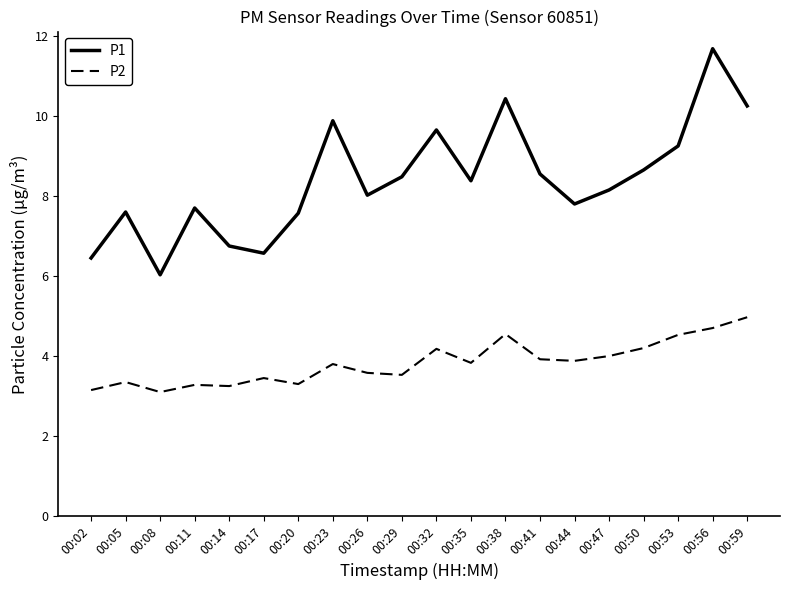

Which series has the largest range (max minus min)?

P1